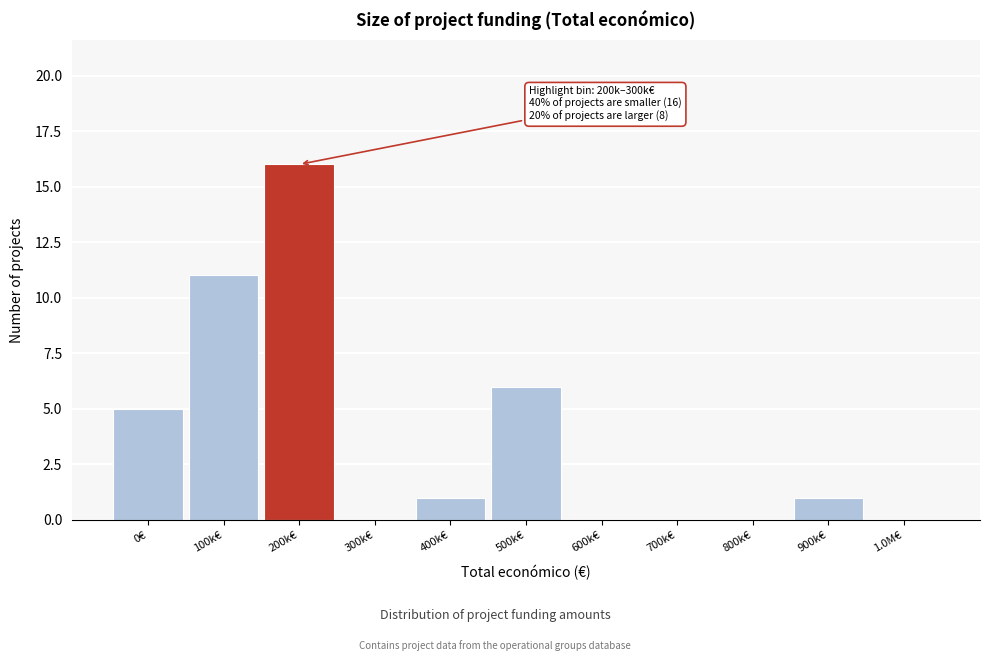

Reading left to right, what are all the values shown in this chart?

0€=5	100k€=11	200k€=16	300k€=0	400k€=1	500k€=6	600k€=0	700k€=0	800k€=0	900k€=1	1.0M€=0